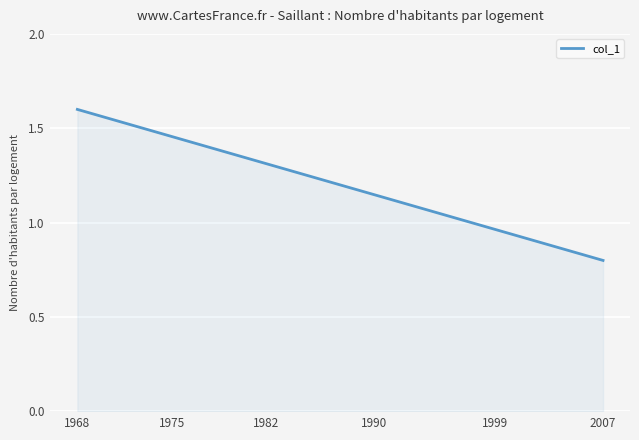

How many lines are shown in the chart?

1